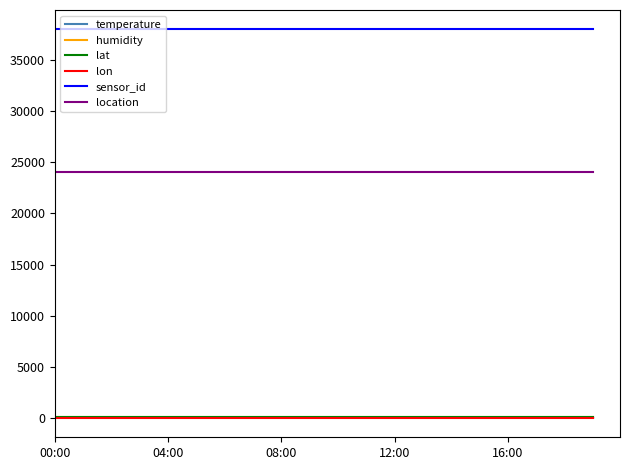

Which series has the widest spread of values?

temperature